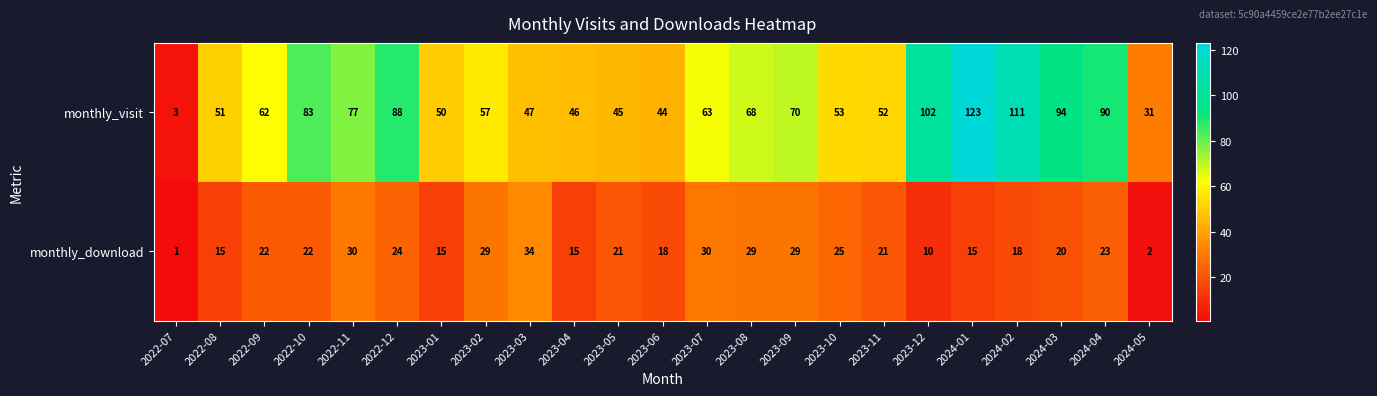

Which category has the lowest value in the monthly_download series?

2022-07